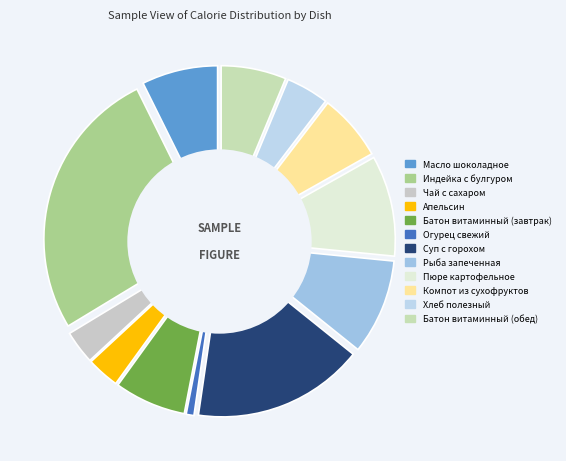

Is the sum of Суп с горохом and Батон витаминный (завтрак) greater than half?

No